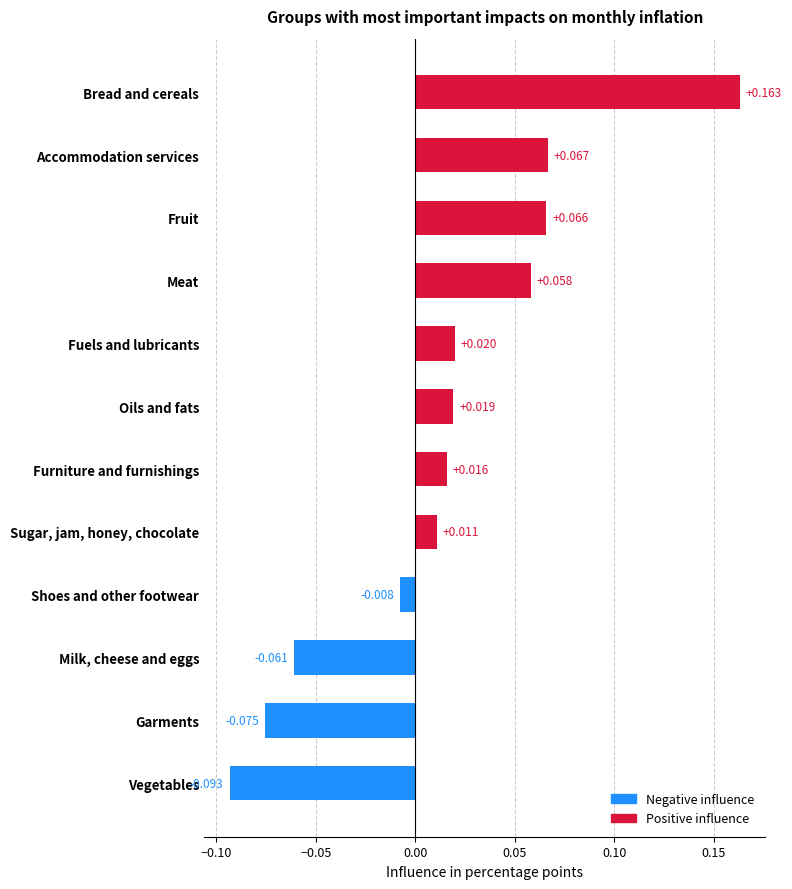

At which category does the chart reach its peak across all series?

Bread and cereals